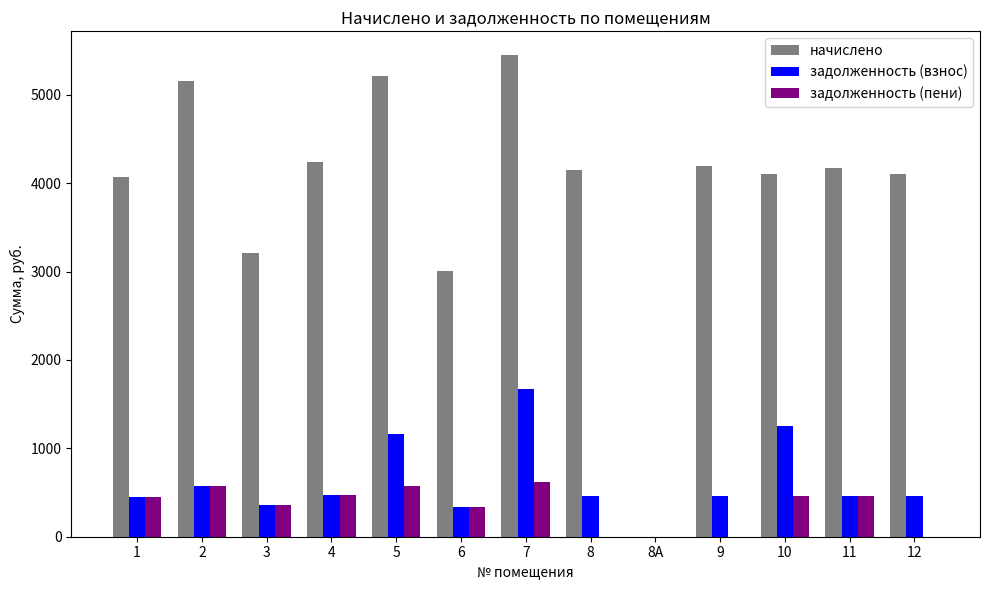

Which series changed the most between 10 and 11?

задолженность (взнос)